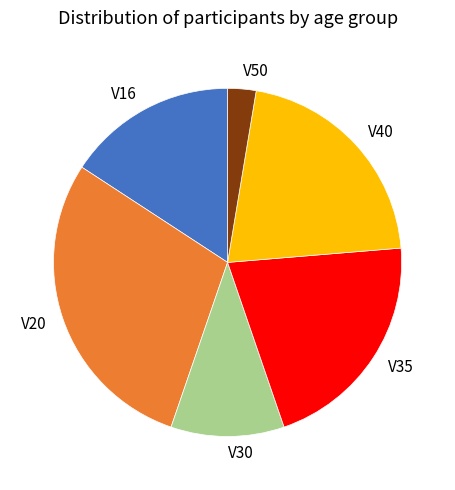

True or false: V30 accounts for 11% of the total.

True